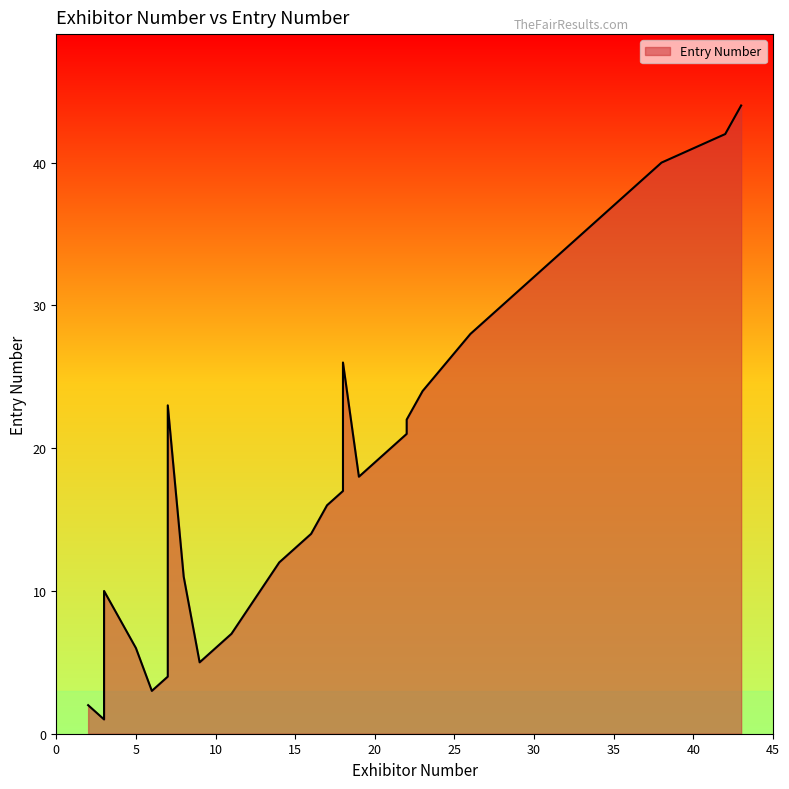

What value does the data have at 32?

34